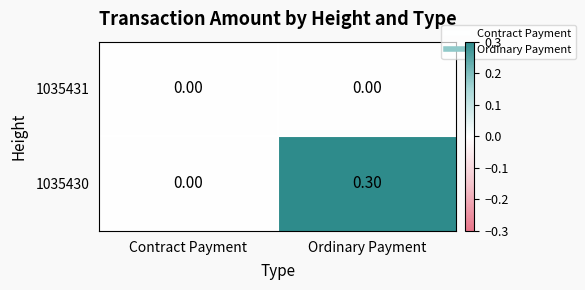

Which series has the largest total across all categories?

1035430